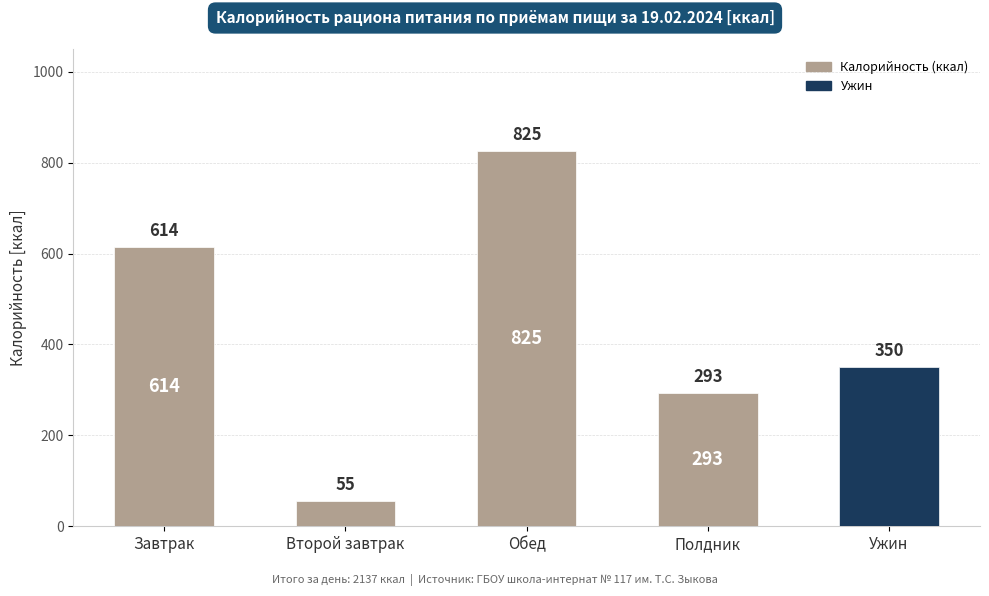

Rank the categories by value from highest to lowest.

Обед, Завтрак, Ужин, Полдник, Второй завтрак